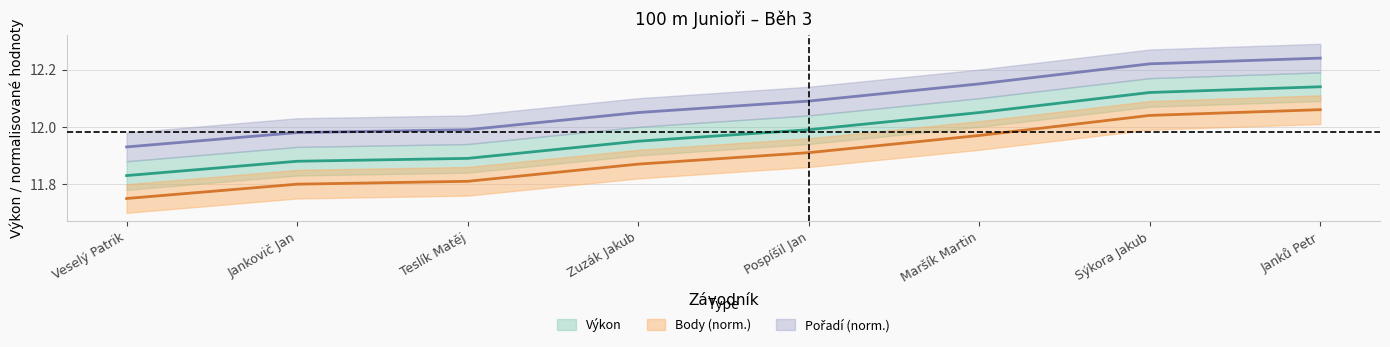

True or false: Pořadí and Body intersect in this chart.

False